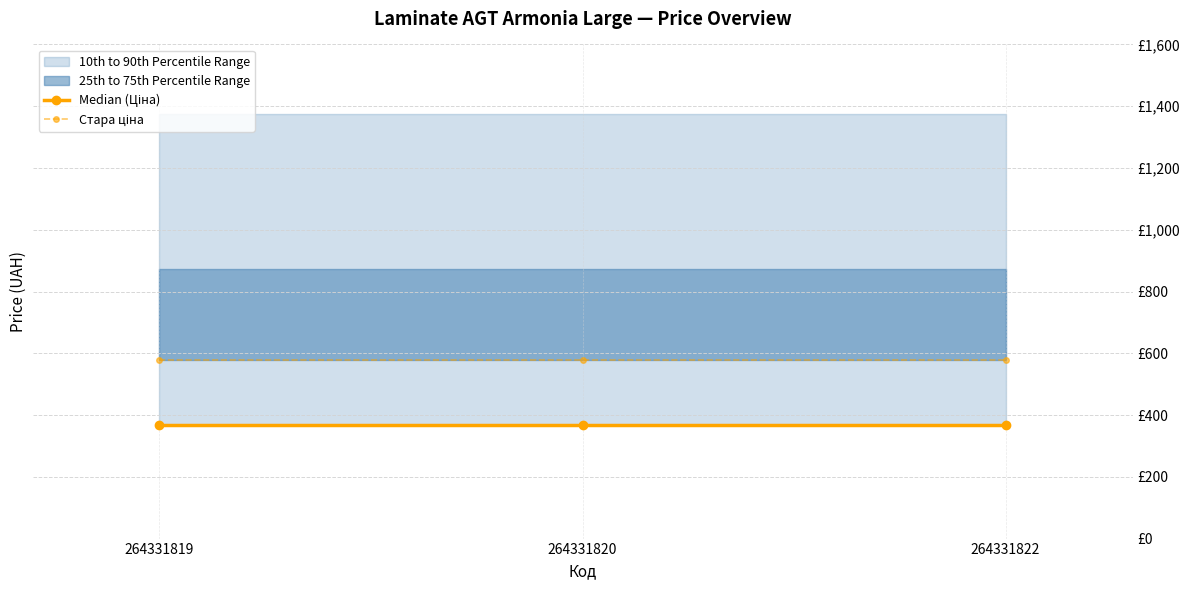

Which series has the largest range (max minus min)?

Median (Ціна)